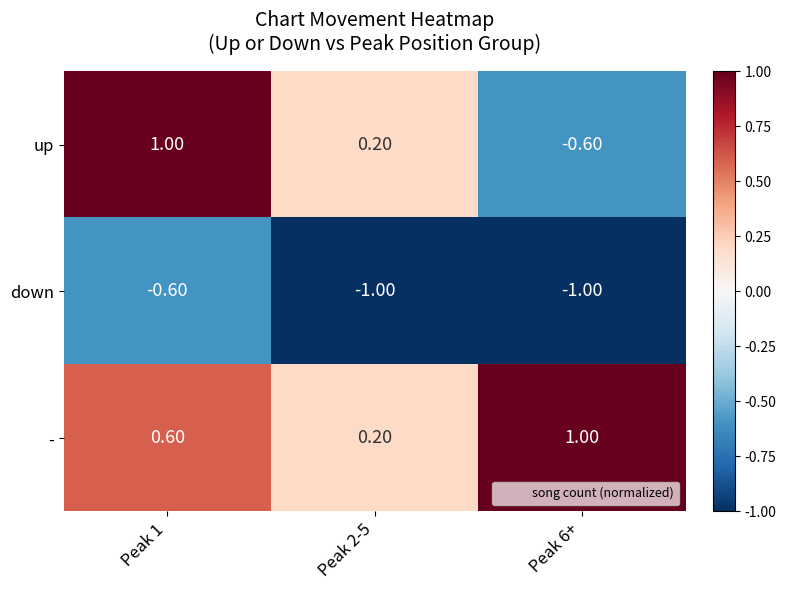

What is the sum of all down values?

-2.6